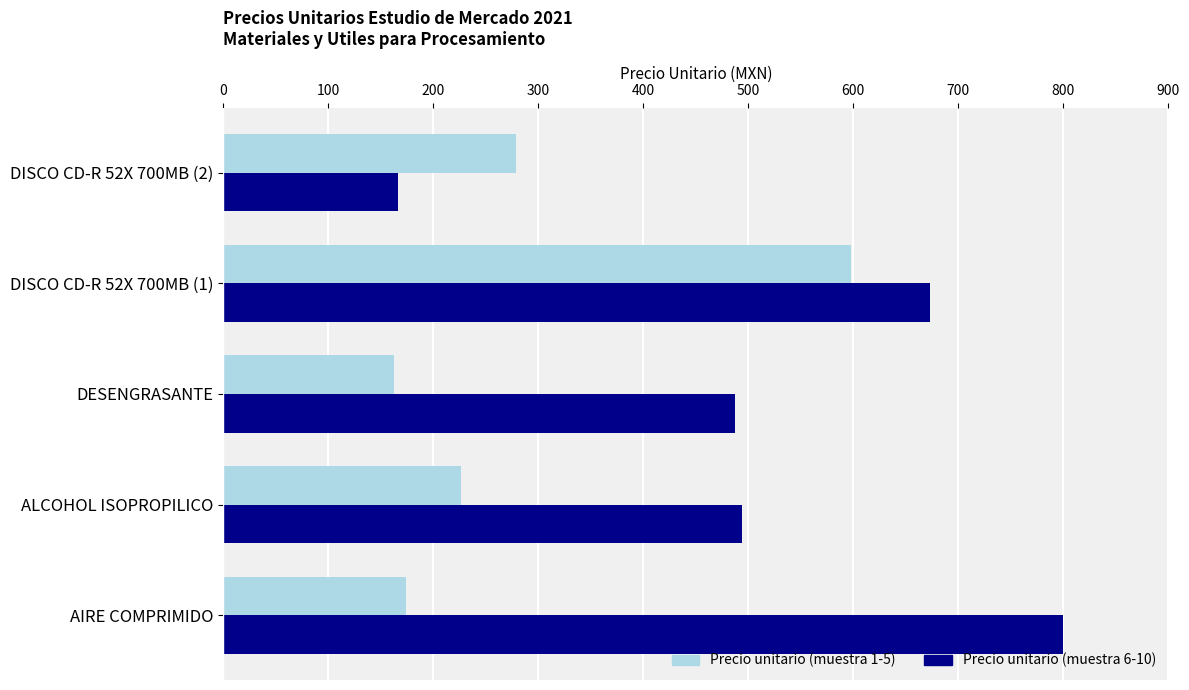

Where is Precio unitario (muestra 6-10) nearest to the value 483?

DESENGRASANTE